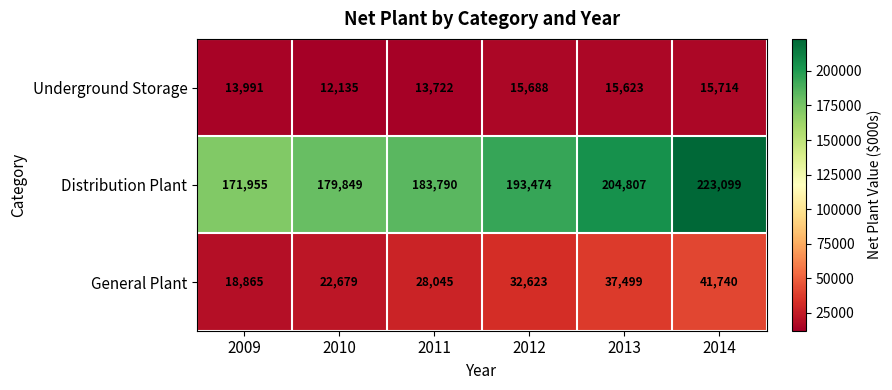

Between 2011 and 2013, which series saw the biggest shift?

Distribution Plant